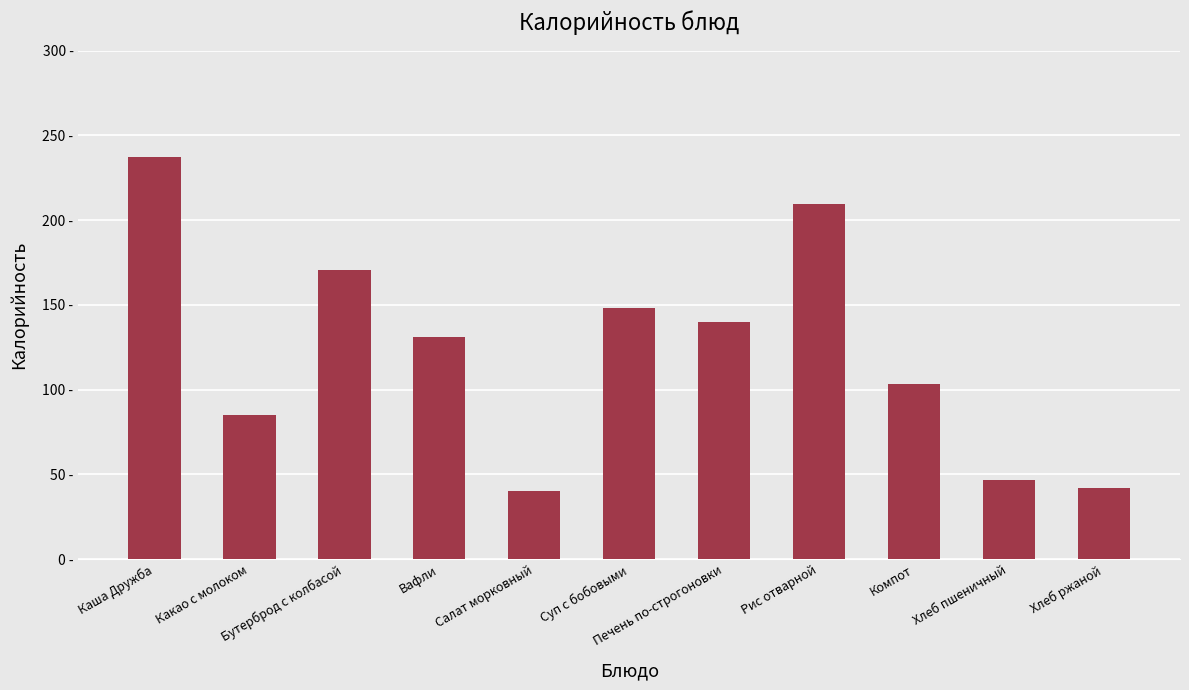

Does the chart contain any negative values?

No